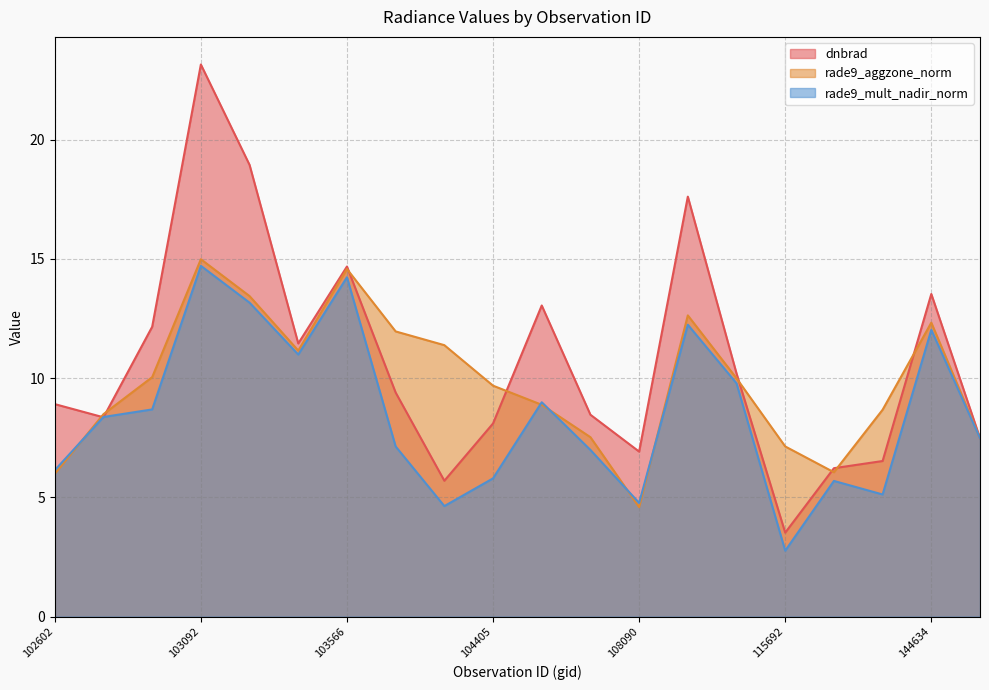

What is the total value across all series at 107562?

23.0